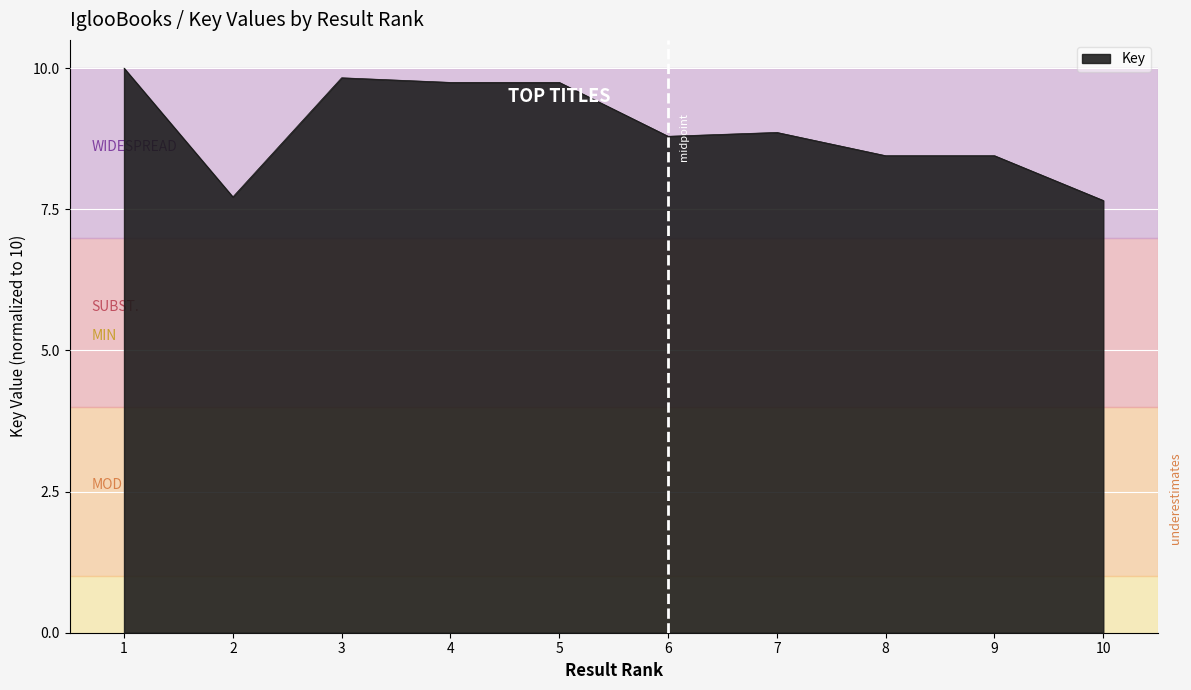

What is the difference between the values at 10 and 9?

0.8